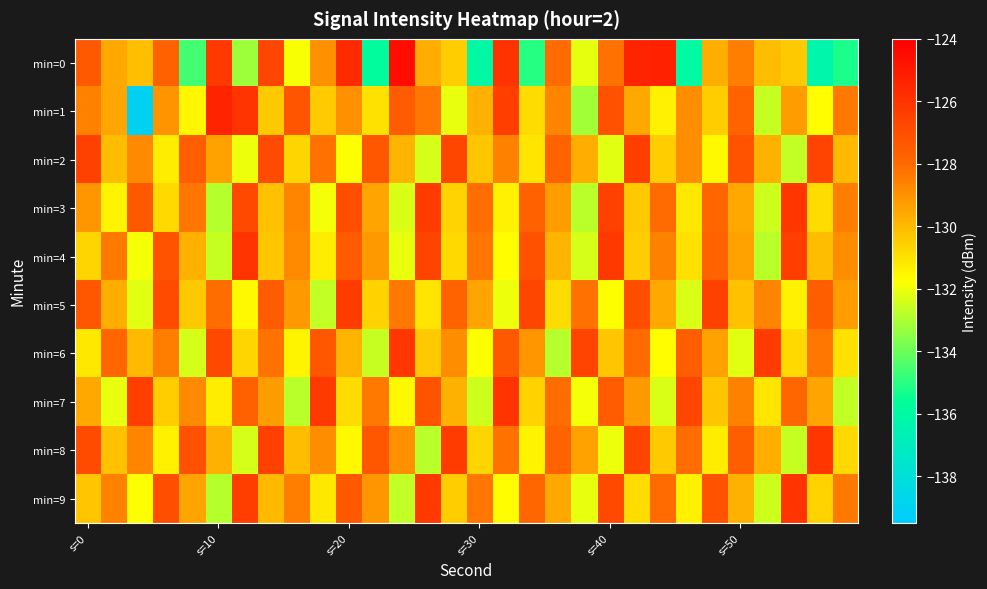

Reading left to right, list all the values displayed in this chart.

min=0: -127.4	-129.6	-130.2	-127.7	-134.6	-126.2	-133.2	-126.7	-131.8	-129.0	-125.7	-135.8	-124.6	-129.7	-130.5	-136.1	-126.0	-135.0	-128.0	-132.1	-128.2	-125.4	-125.3	-135.9	-129.7	-128.5	-130.1	-130.4	-136.2	-135.2
min=1: -128.6	-129.6	-139.0	-129.0	-131.5	-125.3	-126.0	-130.4	-127.2	-130.4	-129.0	-131.0	-127.5	-128.3	-132.1	-129.8	-126.4	-130.9	-128.7	-133.2	-127.1	-129.6	-131.4	-128.9	-130.5	-127.8	-132.6	-129.3	-131.7	-128.4
min=2: -126.5	-130.1	-128.8	-131.3	-127.6	-129.4	-132.0	-126.9	-130.7	-128.2	-131.8	-127.3	-129.9	-132.4	-126.7	-130.3	-128.6	-131.1	-127.8	-129.7	-132.2	-126.4	-130.5	-128.9	-131.6	-127.2	-129.8	-132.7	-126.6	-130.0
min=3: -129.1	-131.5	-127.4	-130.8	-128.3	-132.9	-126.8	-130.2	-128.7	-131.9	-127.0	-129.5	-132.3	-126.3	-130.6	-128.1	-131.4	-127.7	-129.3	-132.8	-126.5	-130.4	-128.0	-131.2	-127.9	-129.6	-132.5	-126.1	-130.9	-128.5
min=4: -130.7	-128.4	-131.9	-127.2	-129.8	-132.6	-126.0	-130.3	-128.8	-131.3	-127.5	-129.2	-132.1	-126.6	-130.8	-128.3	-131.7	-127.1	-129.9	-132.4	-126.2	-130.5	-128.6	-131.0	-127.8	-129.4	-132.8	-126.4	-130.1	-128.9
min=5: -127.3	-129.7	-132.2	-126.9	-130.4	-128.1	-131.6	-127.5	-129.2	-132.7	-126.3	-130.6	-128.4	-131.1	-127.8	-129.5	-132.0	-126.7	-130.9	-128.2	-131.8	-127.0	-129.6	-132.3	-126.5	-130.2	-128.7	-131.4	-127.6	-129.3
min=6: -131.2	-127.9	-130.0	-128.5	-132.4	-126.8	-130.7	-128.2	-131.5	-127.3	-129.9	-132.6	-126.1	-130.4	-128.9	-131.8	-127.4	-129.1	-132.9	-126.6	-130.3	-128.0	-131.7	-127.6	-129.4	-132.2	-126.3	-130.8	-128.3	-131.0
min=7: -129.6	-132.1	-126.4	-130.5	-128.8	-131.3	-127.7	-129.3	-132.8	-126.2	-130.9	-128.4	-131.6	-127.2	-129.8	-132.5	-126.0	-130.6	-128.1	-131.9	-127.5	-129.2	-132.3	-126.7	-130.3	-128.6	-131.1	-127.9	-129.5	-132.7
min=8: -126.9	-130.2	-128.7	-131.4	-127.1	-129.8	-132.4	-126.5	-130.1	-128.9	-131.6	-127.3	-129.0	-132.8	-126.3	-130.7	-128.2	-131.5	-127.8	-129.4	-132.0	-126.6	-130.4	-128.1	-131.3	-127.6	-129.7	-132.6	-126.1	-130.8
min=9: -130.3	-128.6	-131.8	-127.0	-129.5	-132.9	-126.4	-130.0	-128.5	-131.2	-127.4	-129.1	-132.7	-126.2	-130.5	-128.3	-131.7	-127.9	-129.6	-132.1	-126.8	-130.9	-128.0	-131.4	-127.2	-129.8	-132.5	-126.0	-130.6	-128.4